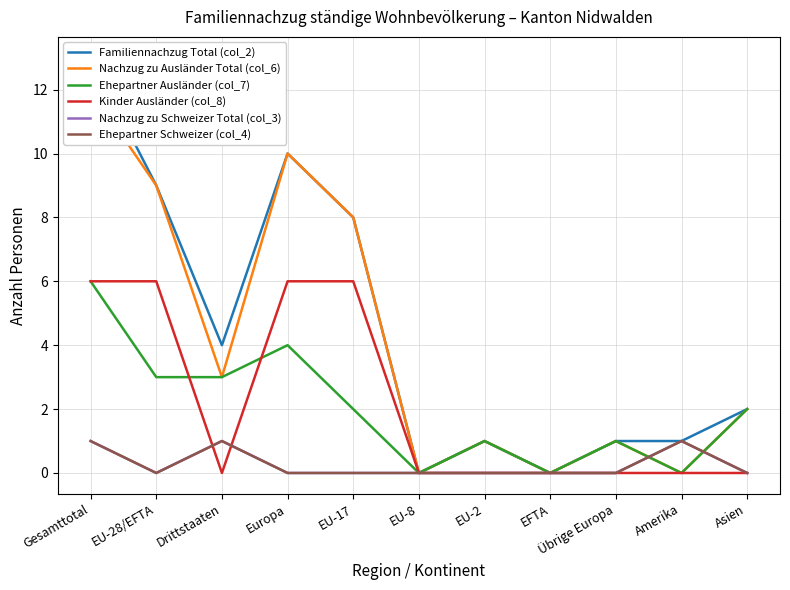

At which label does Ehepartner Schweizer (col_4) reach its peak?

Gesamttotal